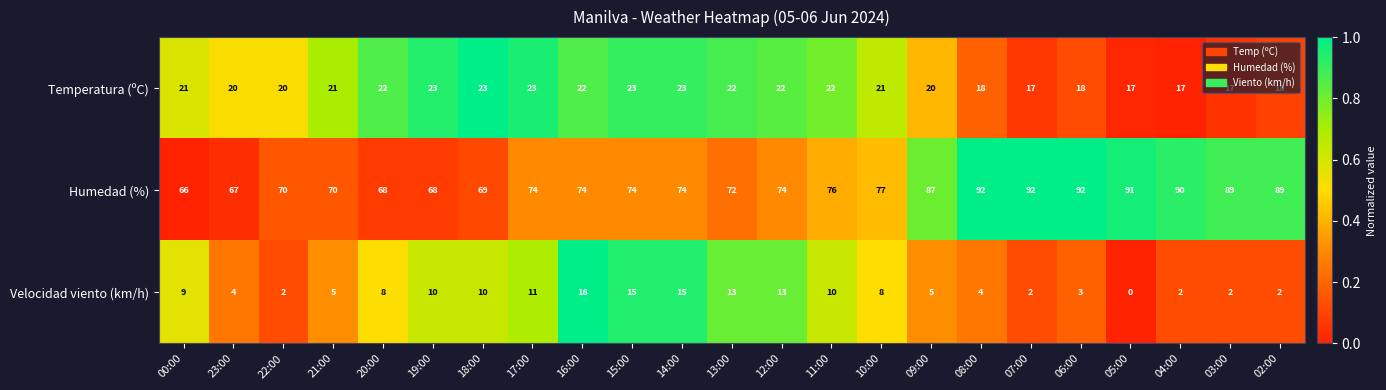

What is the sum of the Velocidad viento (km/h) values at 17:00 and 18:00?

21